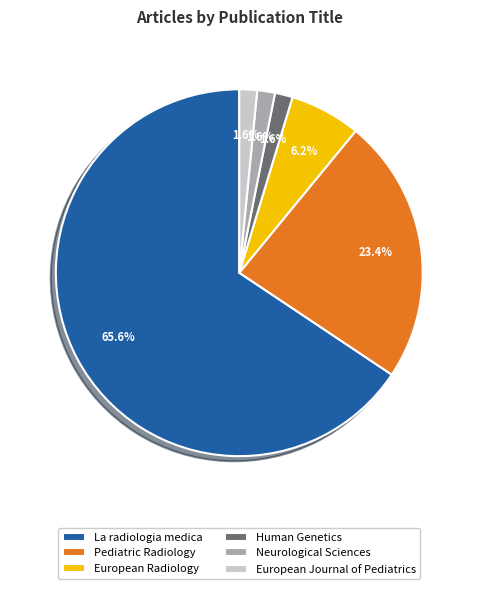

How many slices are in this pie chart?

6